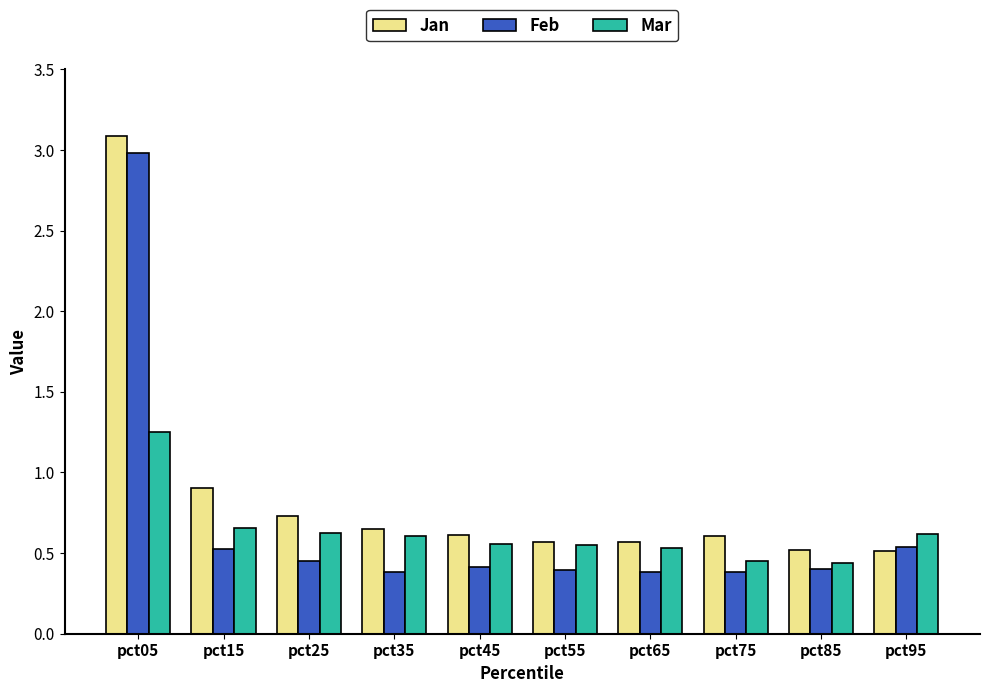

The Mar series shows 0.3 at pct05. True or false?

False